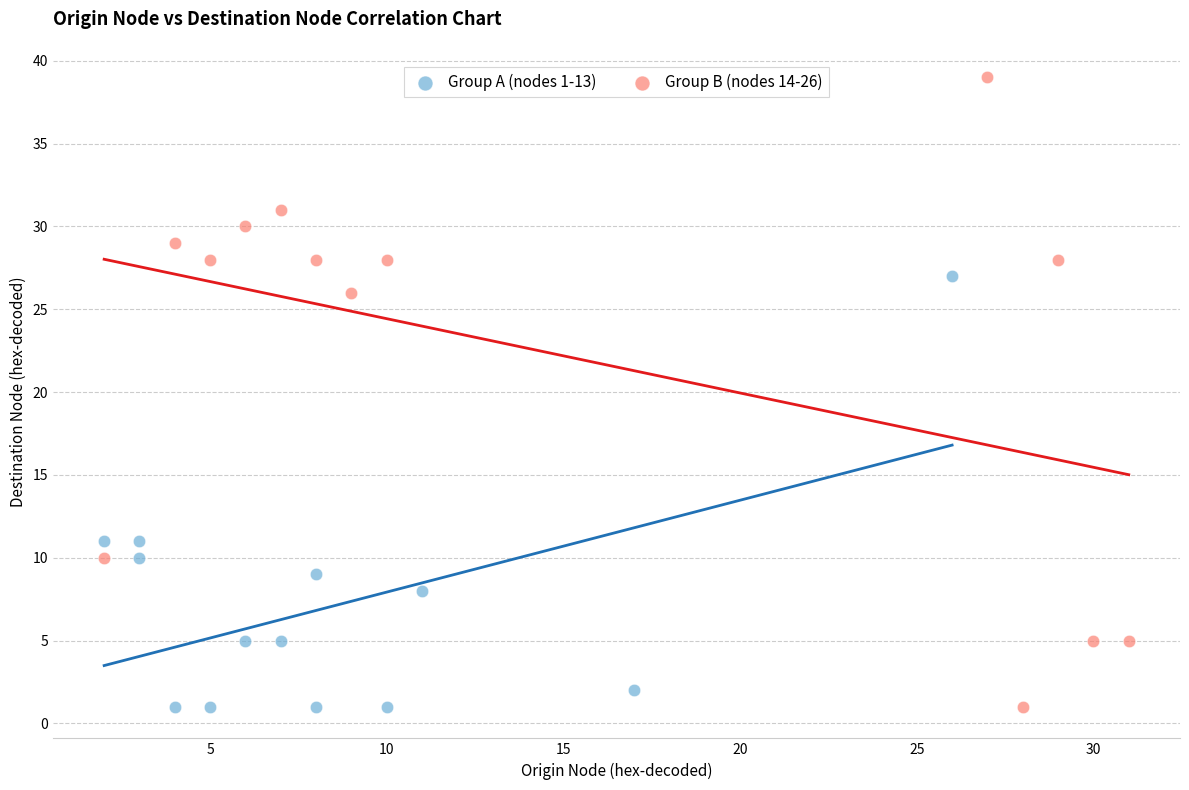

Which series has the largest Y range (max minus min)?

Group B (nodes 14-26)